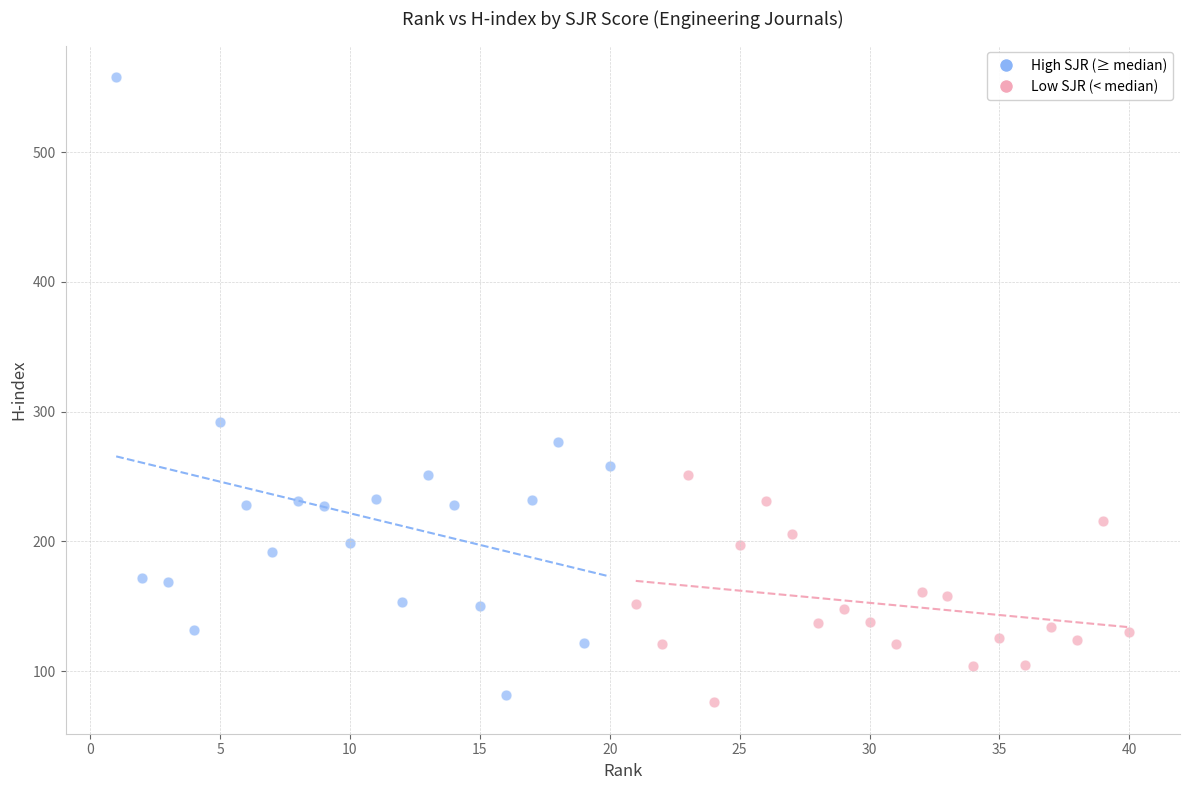

Which series contains the highest Y value?

High SJR (≥ median)